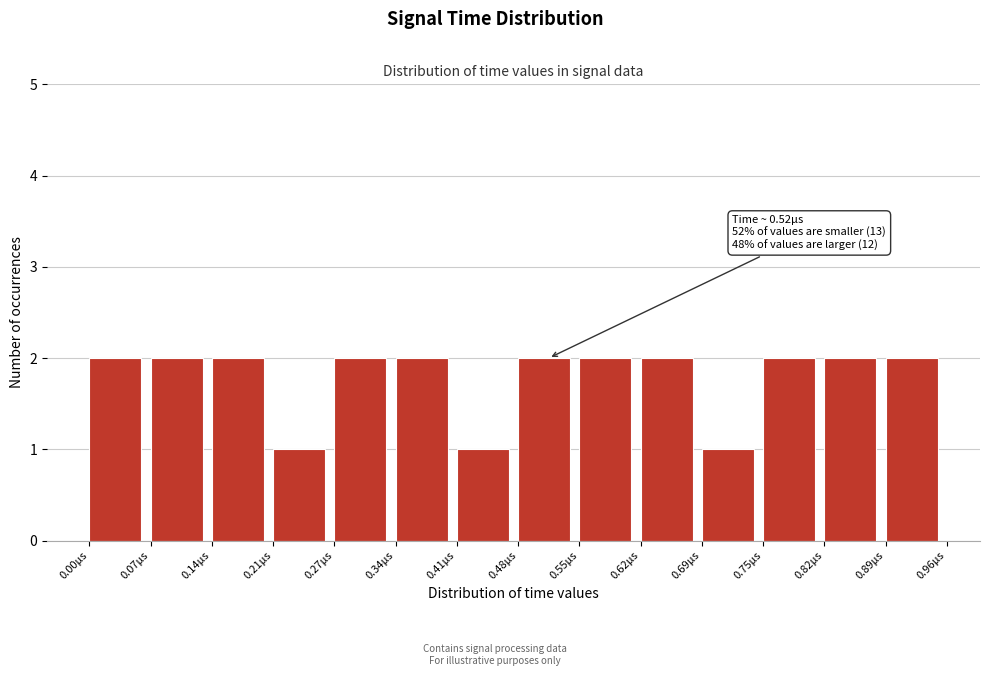

Reading left to right, transcribe all the data shown in this chart.

2	2	2	1	2	2	1	2	2	2	1	2	2	2